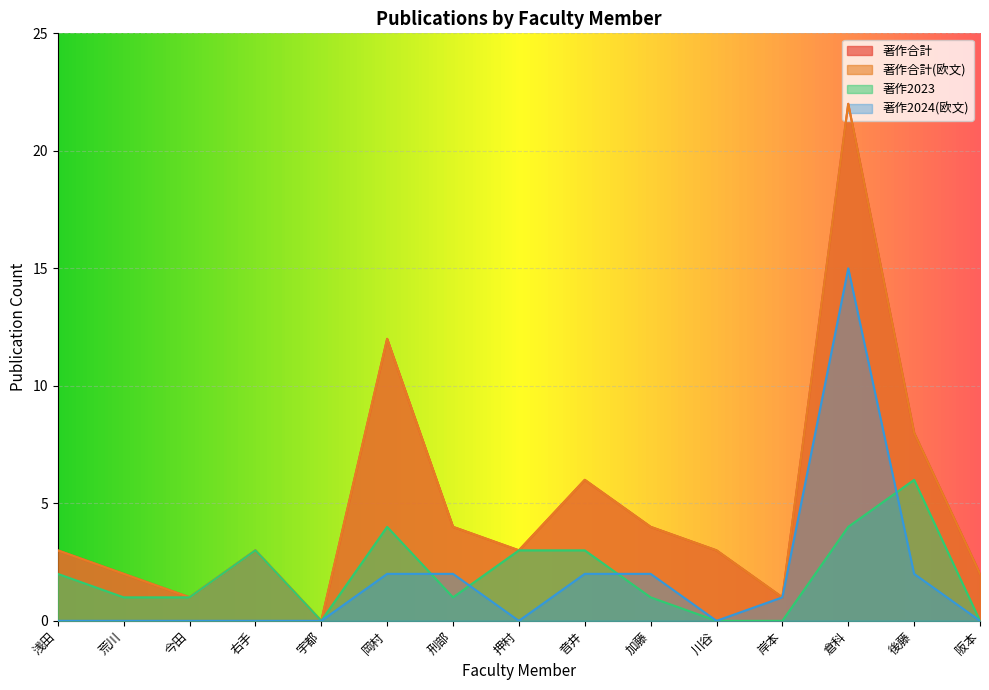

Reading right to left, what are all the values shown in this chart?

著作合計: 2	8	22	1	3	4	6	3	4	12	0	3	1	2	3
著作合計(欧文): 2	8	22	1	3	4	6	3	4	12	0	3	1	2	3
著作2023: 0	6	4	0	0	1	3	3	1	4	0	3	1	1	2
著作2024(欧文): 0	2	15	1	0	2	2	0	2	2	0	0	0	0	0